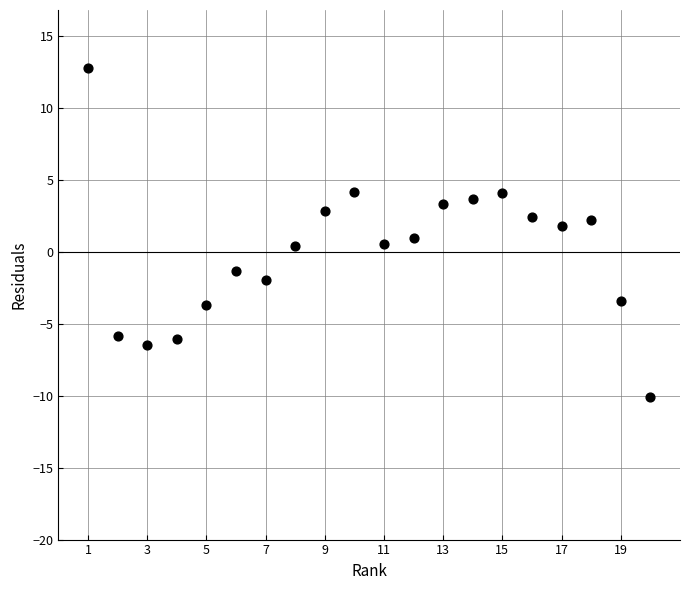

What is the range of X values (max minus min)?

19.0